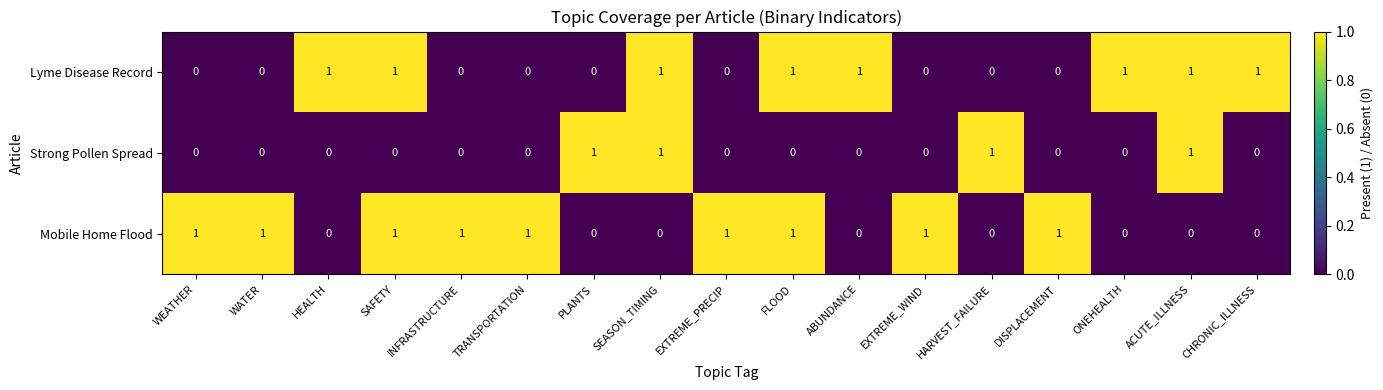

The Mobile Home Flood series shows 0 at HARVEST_FAILURE. True or false?

True